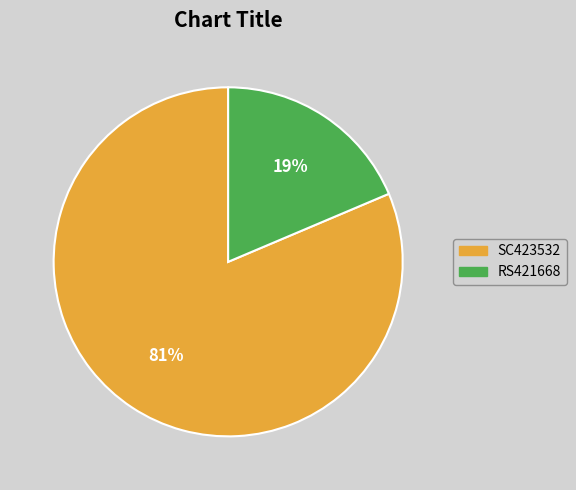

Which slice represents more than half of the pie?

SC423532